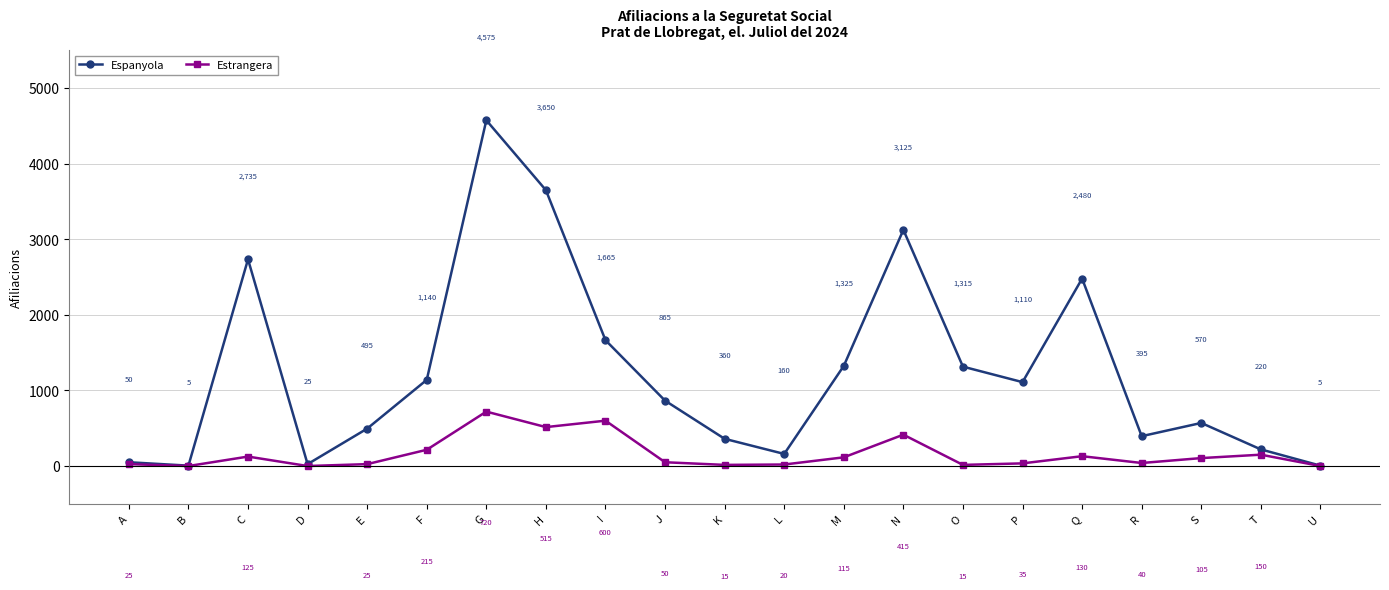

True or false: Espanyola and Estrangera intersect in this chart.

False